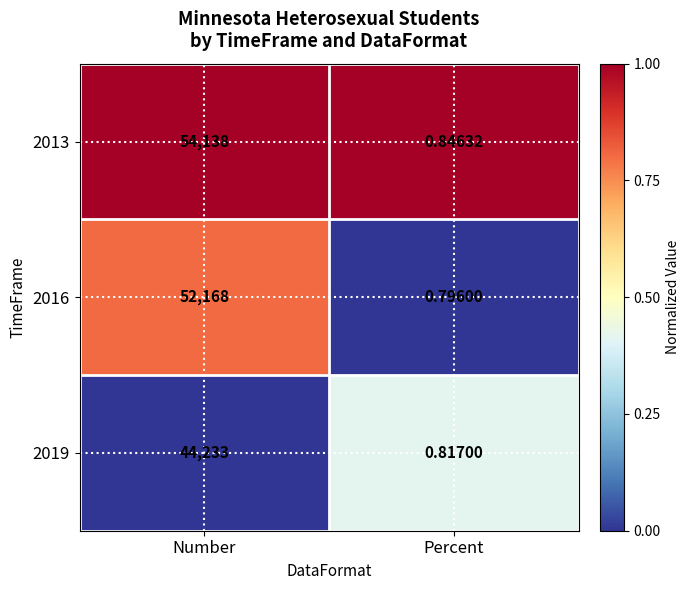

Rank the series by their maximum value, from highest to lowest.

2013, 2016, 2019